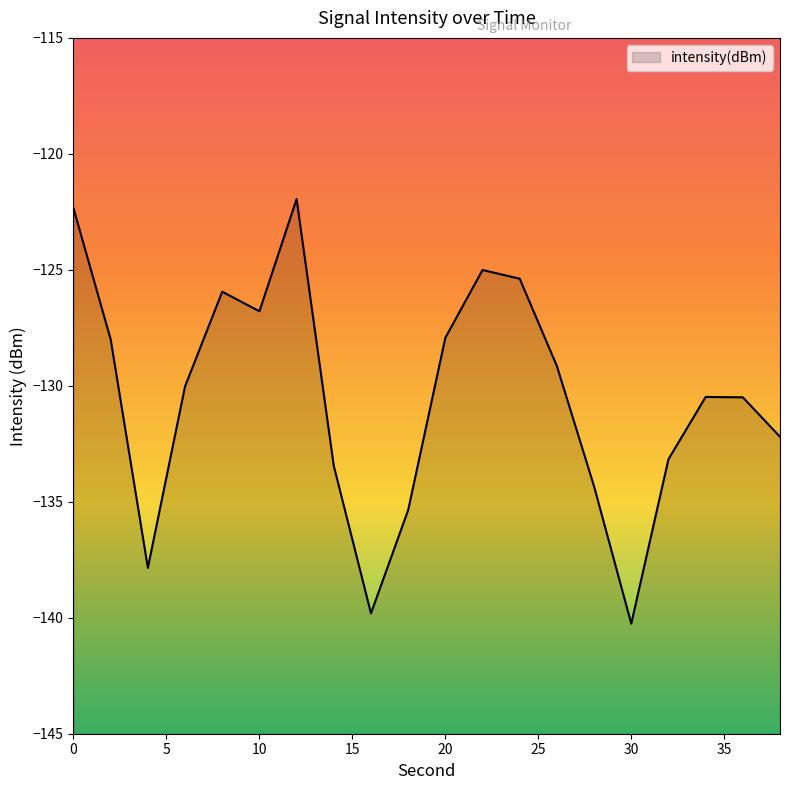

What is the difference between the values at 10 and 36?

3.7